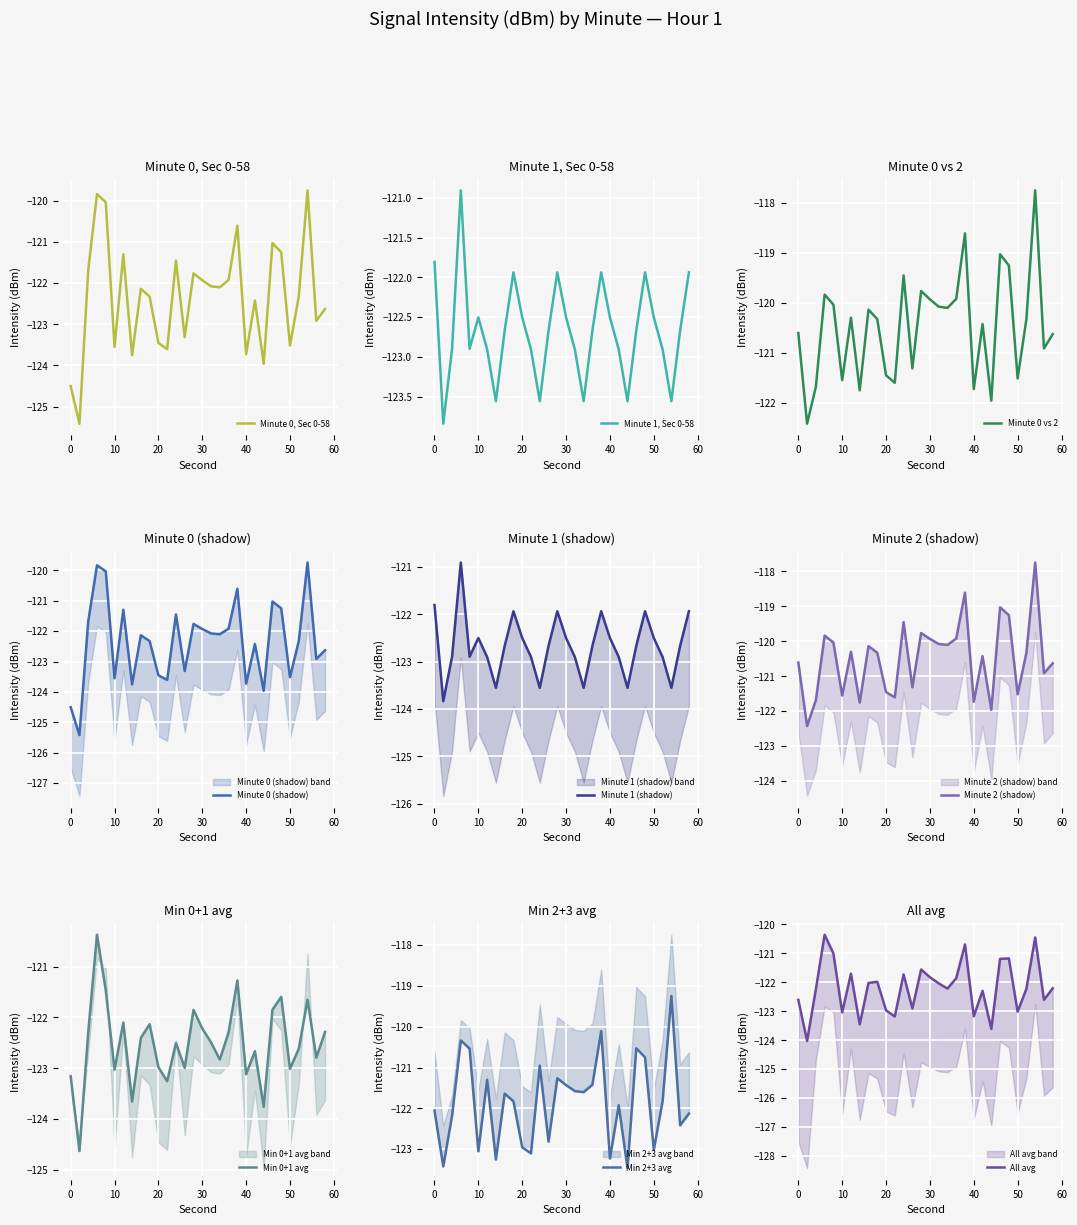

What is the difference between the maximum and minimum values in the min2 series?

4.7